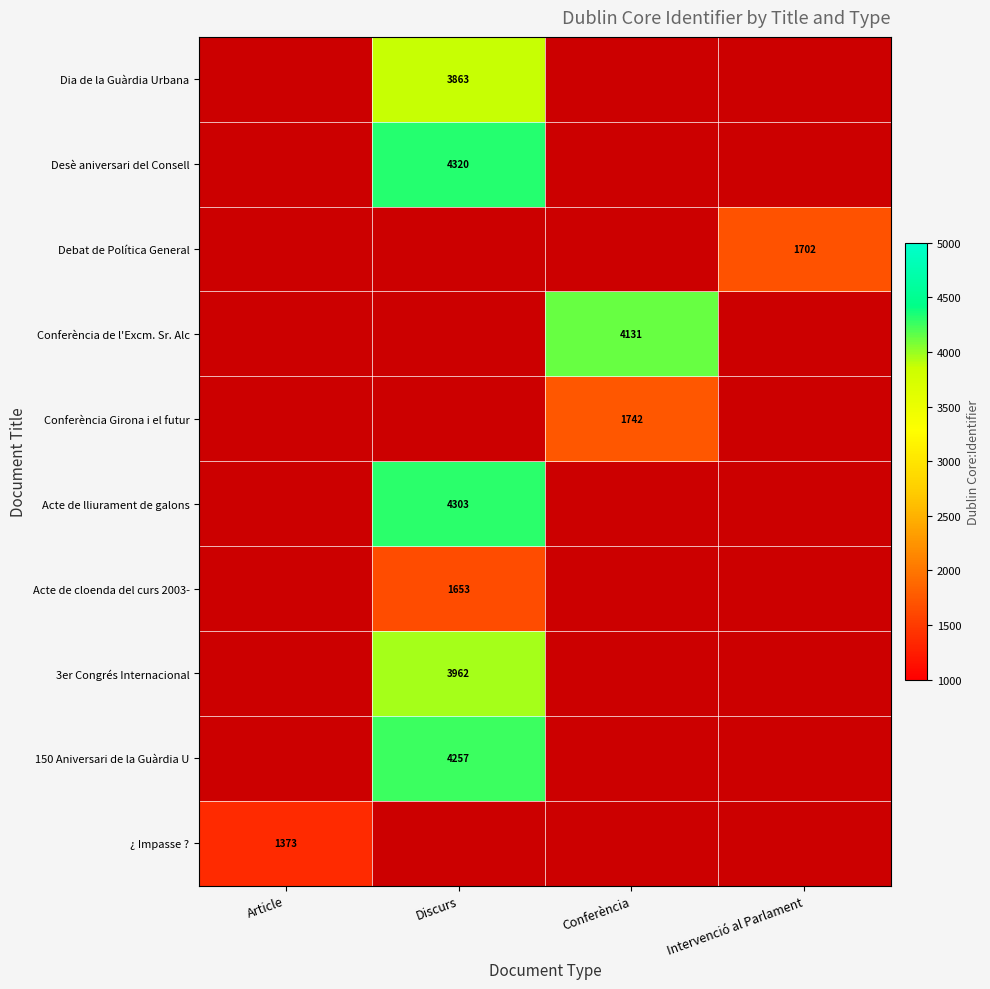

Is the value of Debat de Política General at Article greater than the value of Acte de lliurament de galons at Discurs?

No